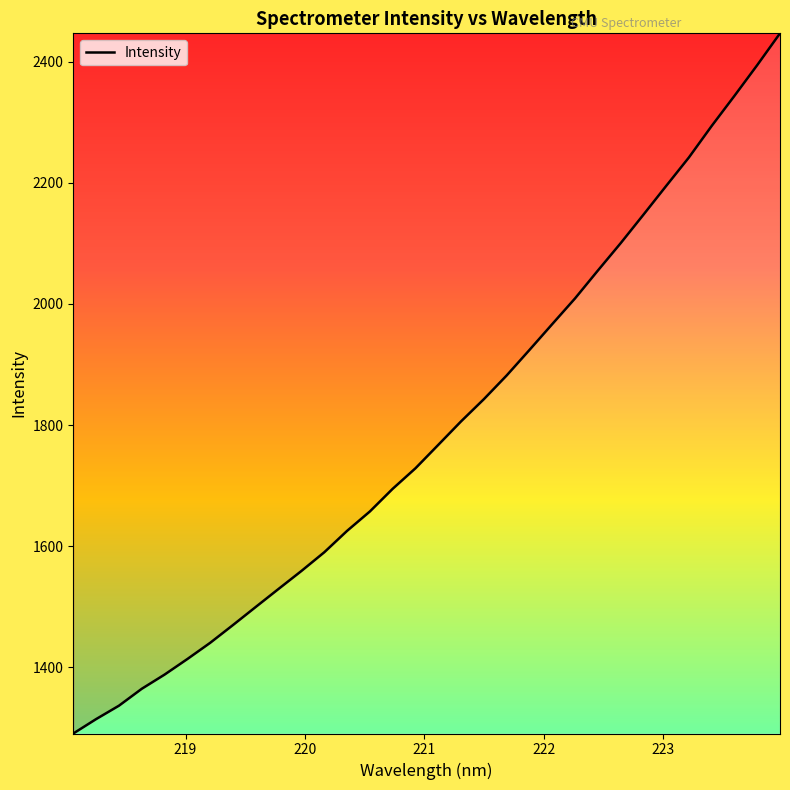

What is the difference between the maximum and minimum values?

1155.9